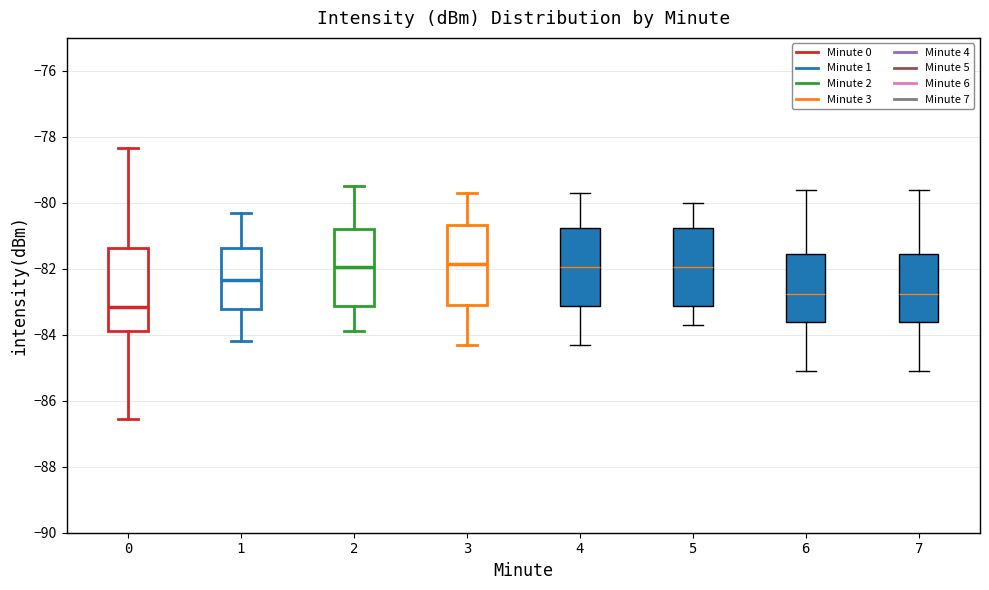

Where does the lower whisker of the box at x = 7 end on the y-axis? The values are not printed on the chart, so give them approximately, as read against the axis.

-85.0